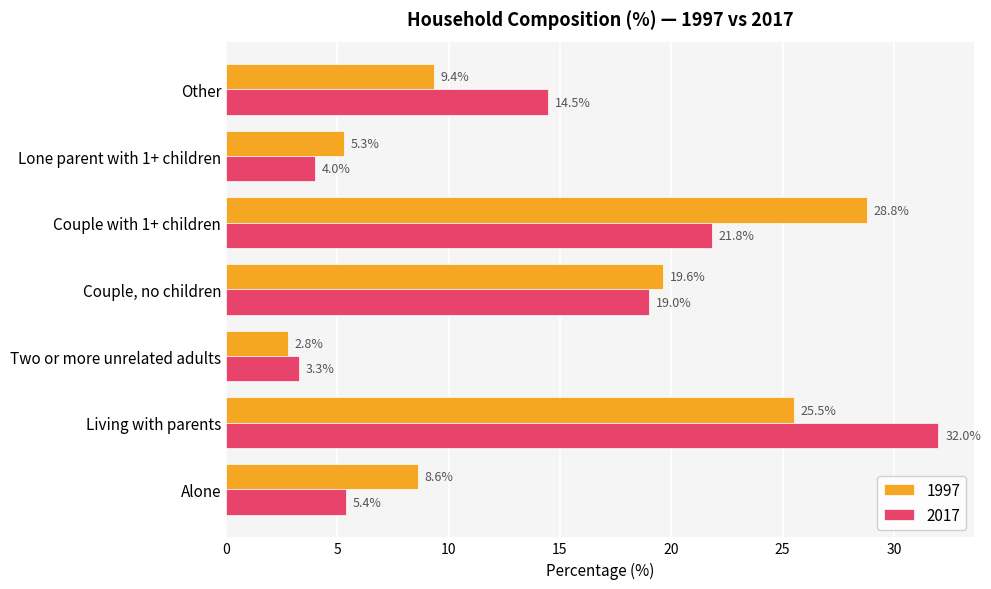

What is the total value across all series at Lone parent with 1+ children?

9.3